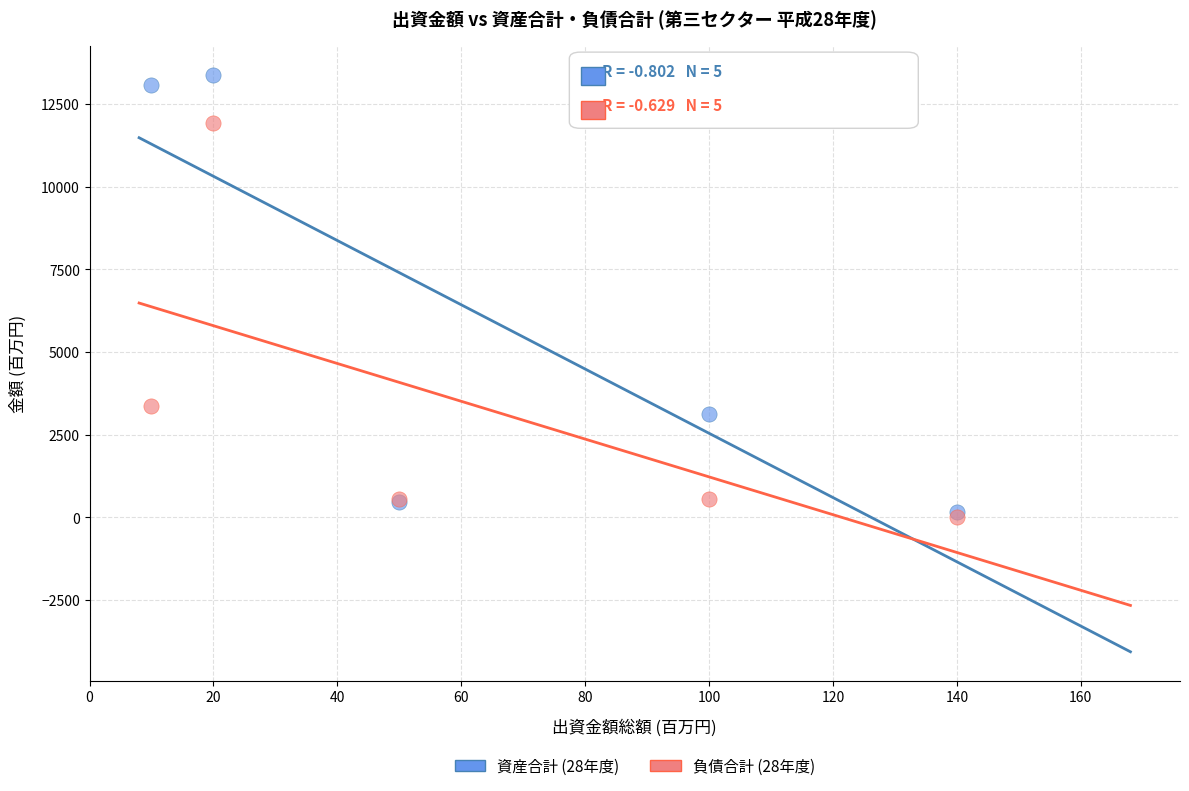

Which series has the largest Y range (max minus min)?

資産合計 (28年度)